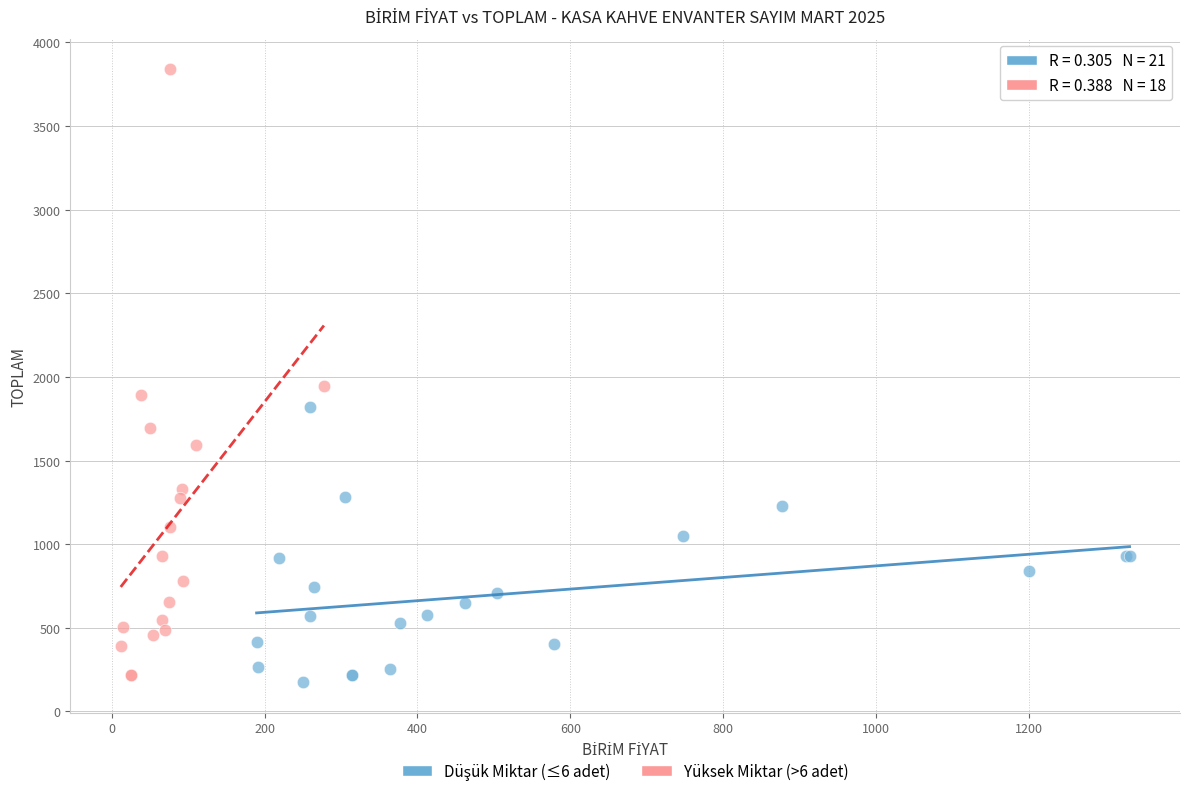

Which series contains the highest Y value?

Yüksek Miktar (>6 adet)